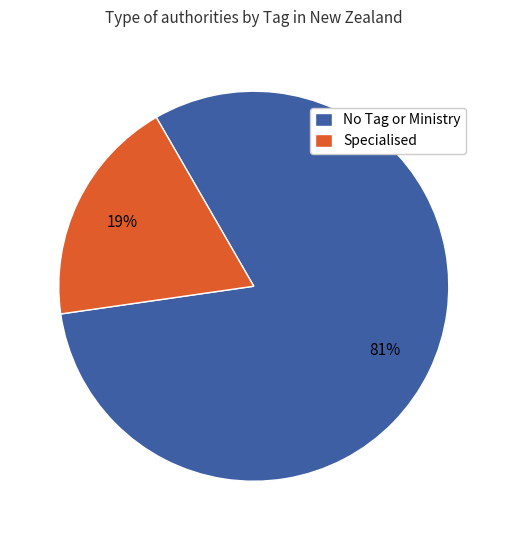

Which has a higher value, Specialised or No Tag or Ministry?

No Tag or Ministry